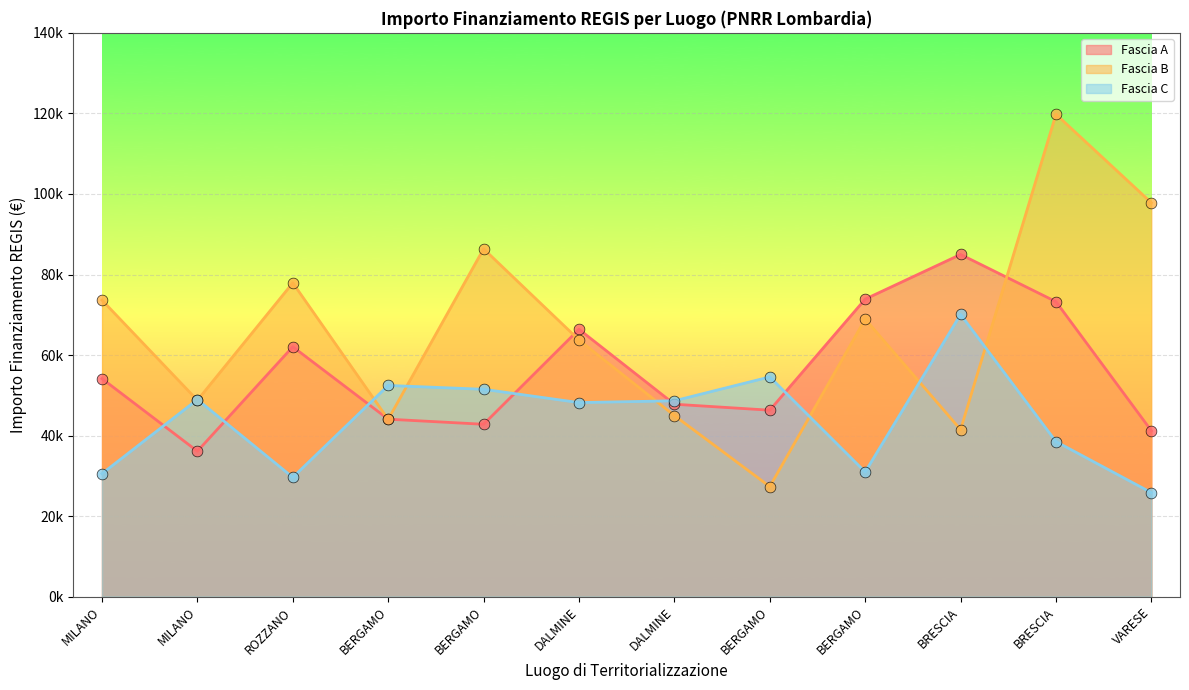

Which series has the largest Y range (max minus min)?

Fascia B